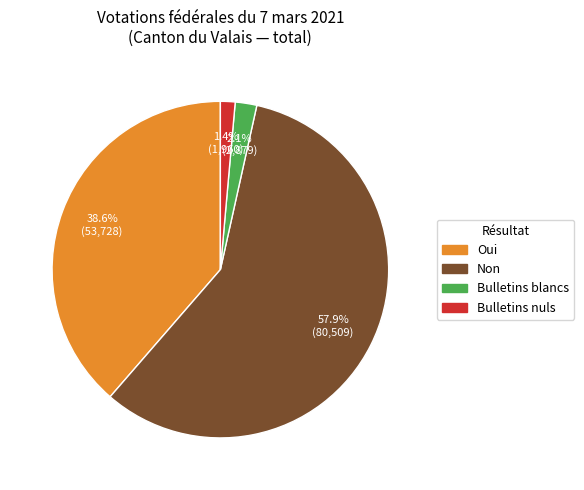

Which slice is the smallest?

Bulletins nuls